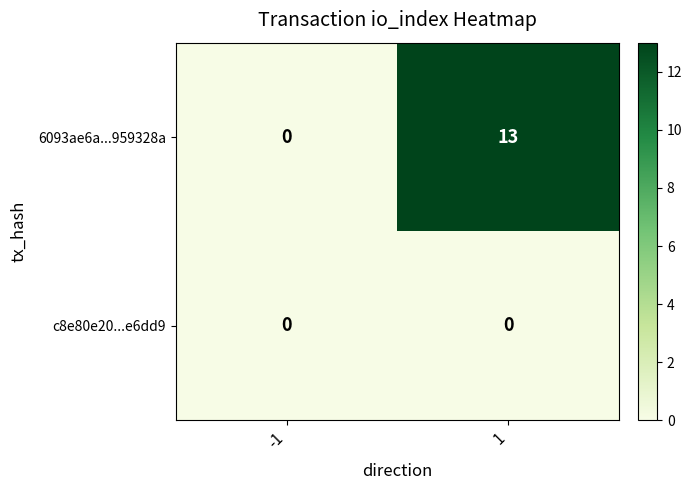

Is the value of 6093ae6a...959328a at 1 greater than the value of c8e80e20...e6dd9 at 1?

Yes